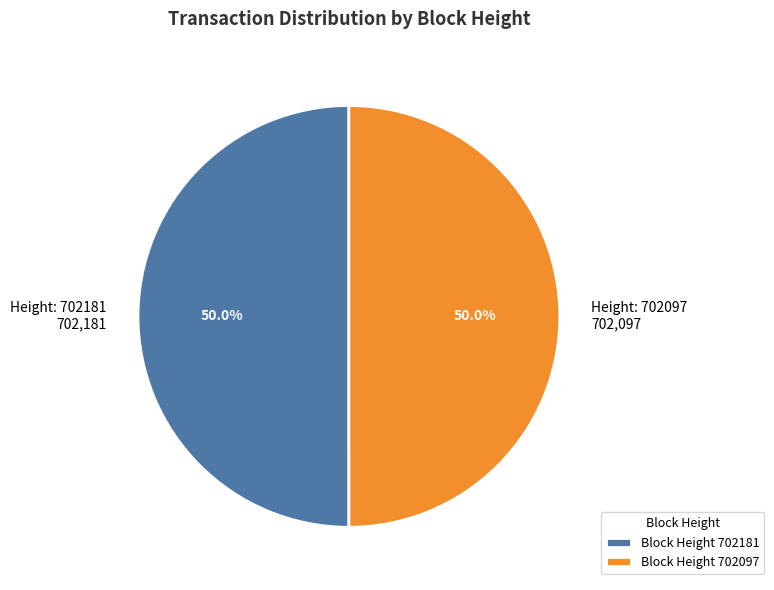

What percentage do Height: 702181 702,181 and Height: 702097 702,097 together represent?

100.0%